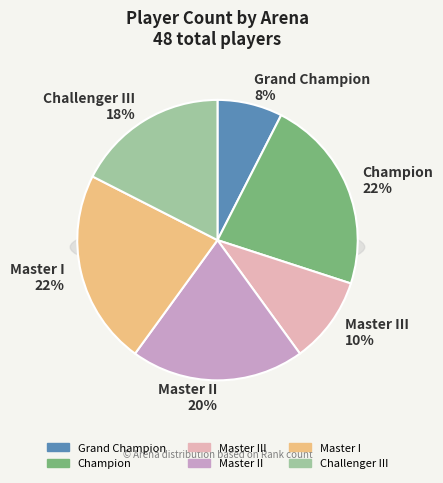

Does Champion account for over 50% of the chart?

No